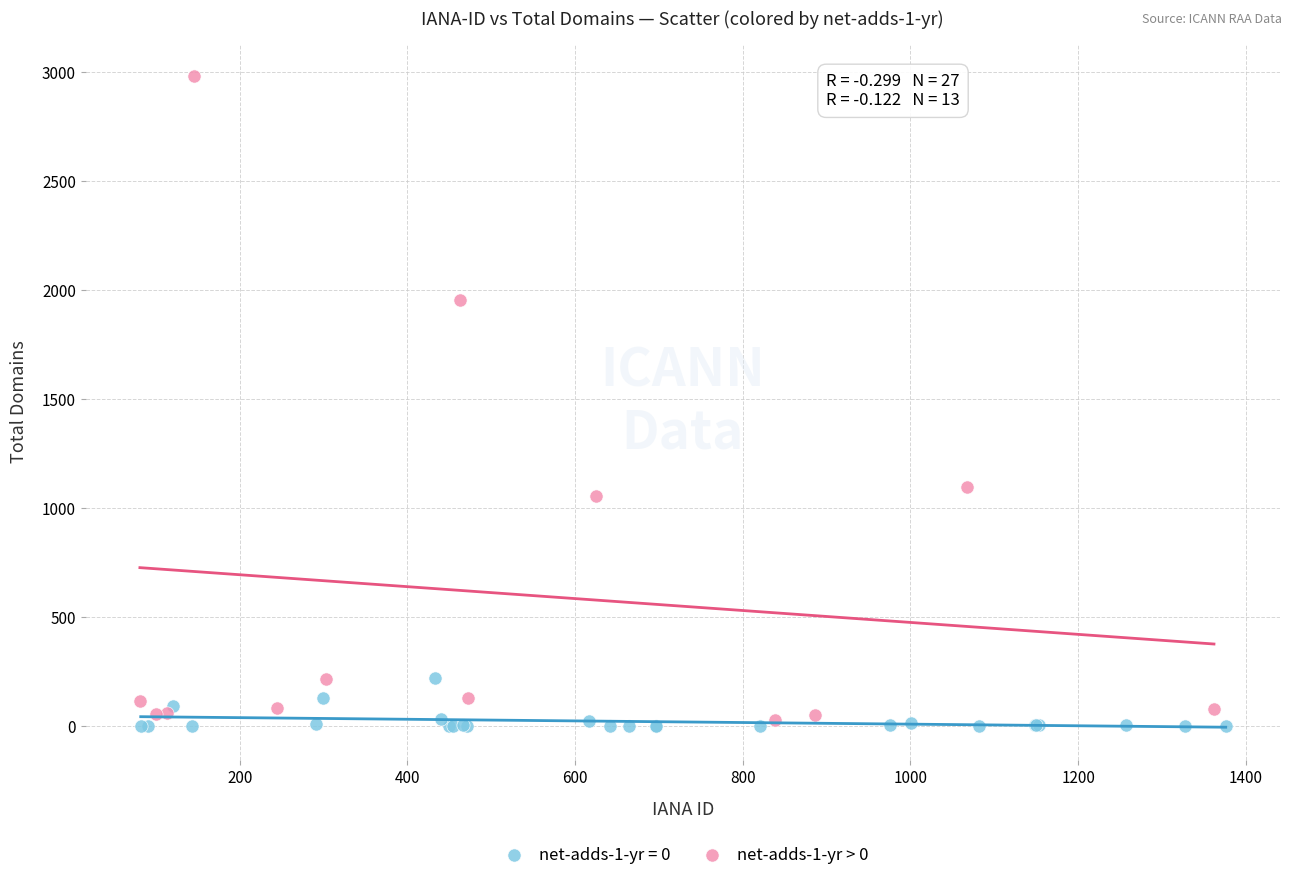

Which series has the largest Y range (max minus min)?

net-adds-1-yr > 0